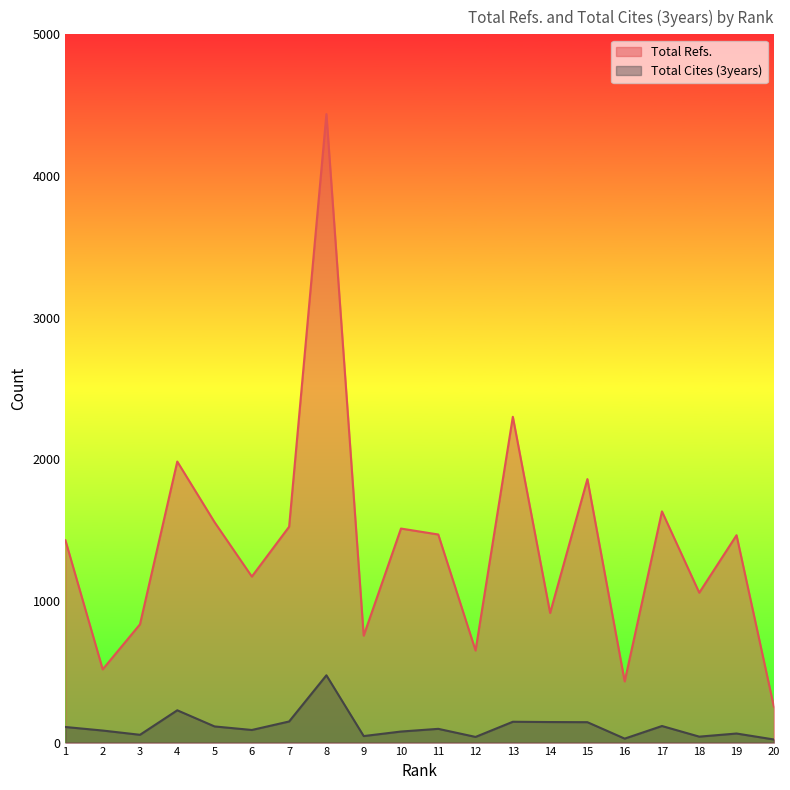

What is the total value across all series at 5?

1670